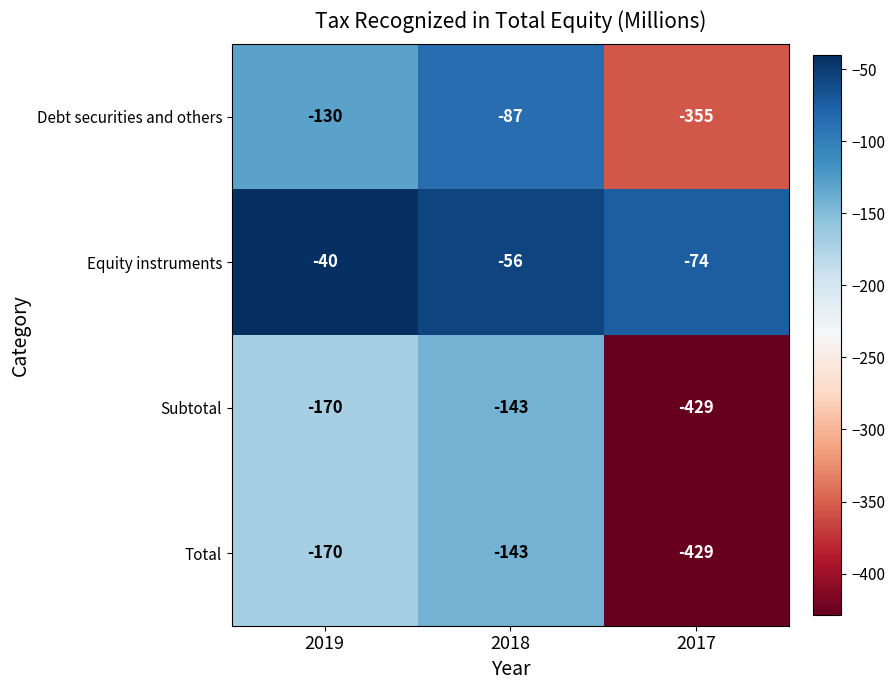

List the labels in order of Debt securities and others value, largest first.

2018, 2019, 2017